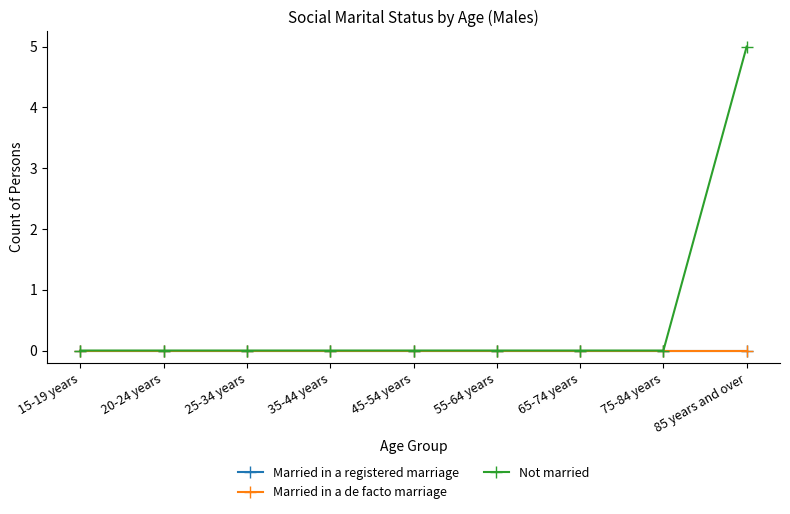

Is this an area chart (filled region under the line)?

No